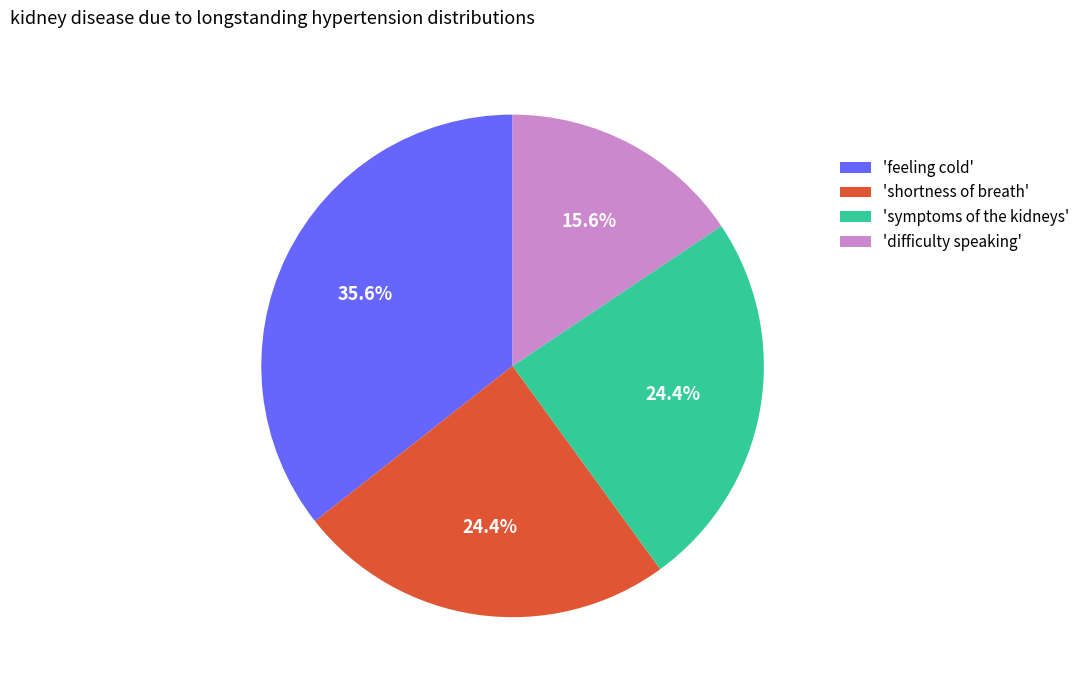

Which slice is the largest?

'feeling cold'